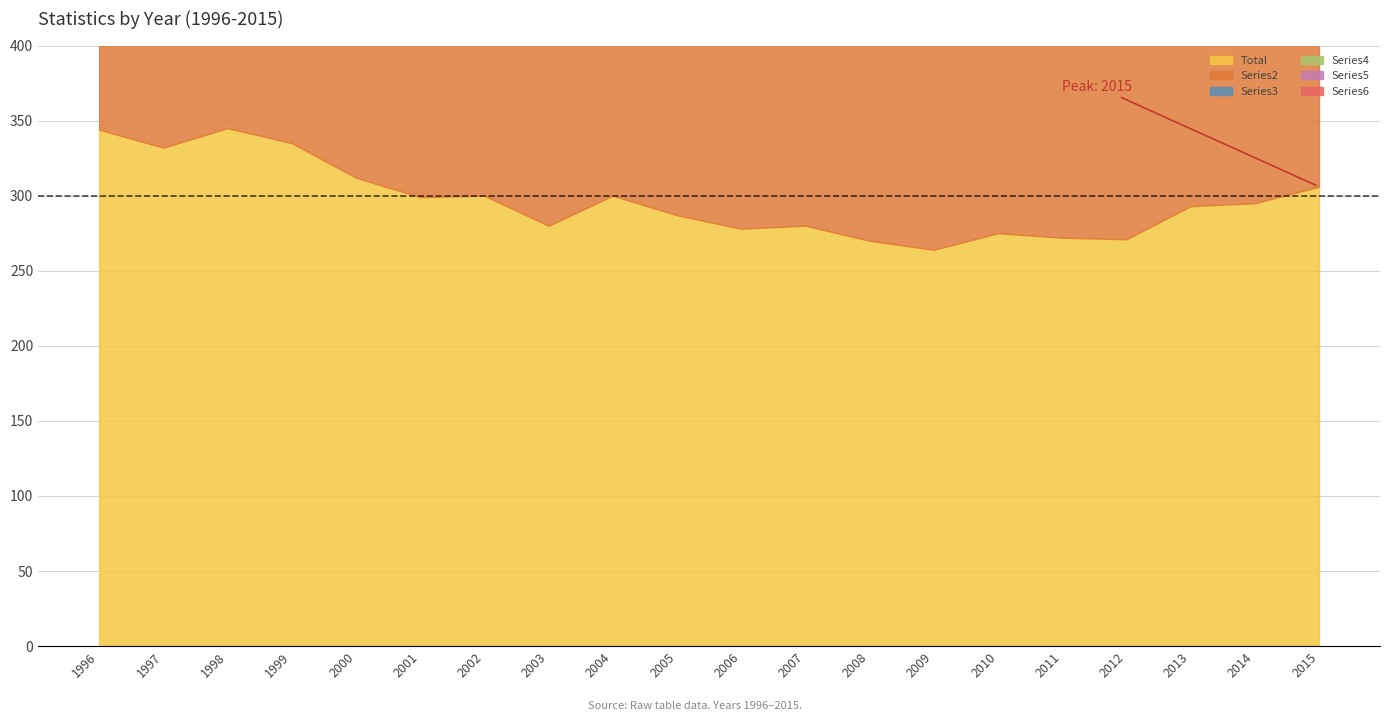

What is the value of the Series3 point at the 20th from the left?

44